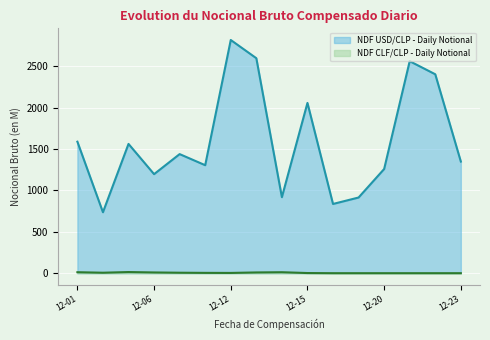

What is the difference between the maximum and minimum values in the NDF CLF/CLP - Daily Notional series?

13.8